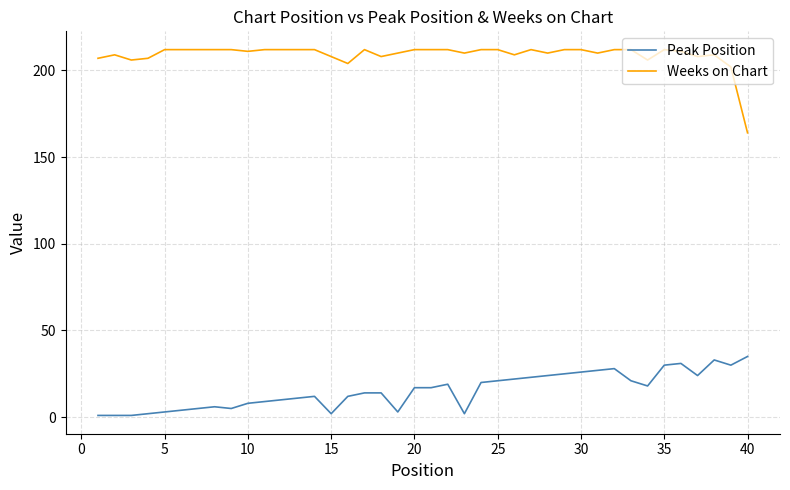

What is the difference between the maximum and minimum values in the Weeks on Chart series?

48